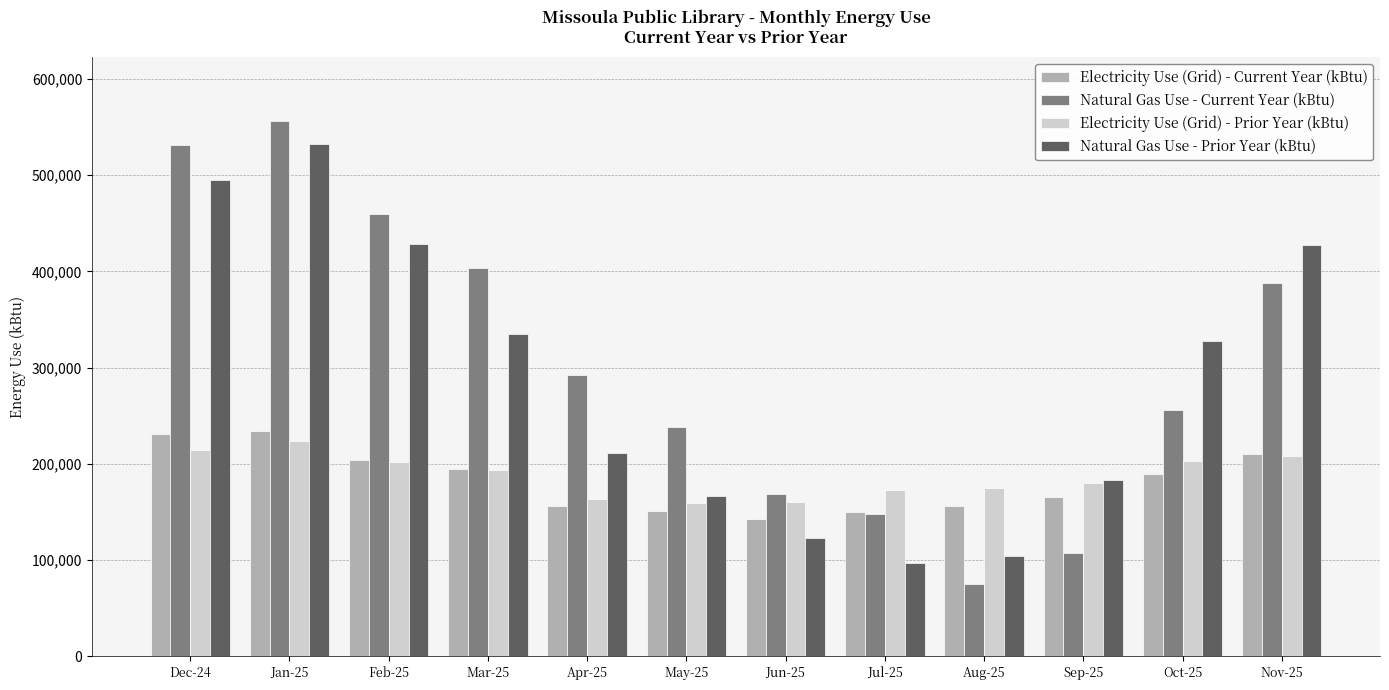

True or false: Natural Gas Use - Prior Year (kBtu) has a value of 433334.8 at Oct-25.

False